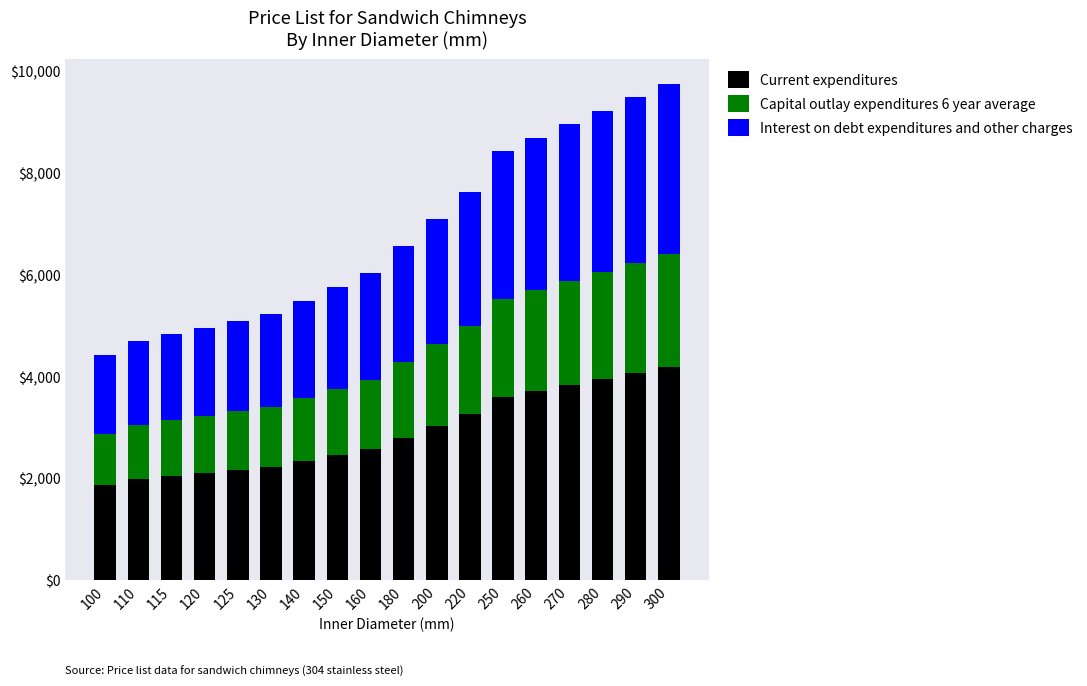

What is the maximum value for Current expenditures?

4177.4